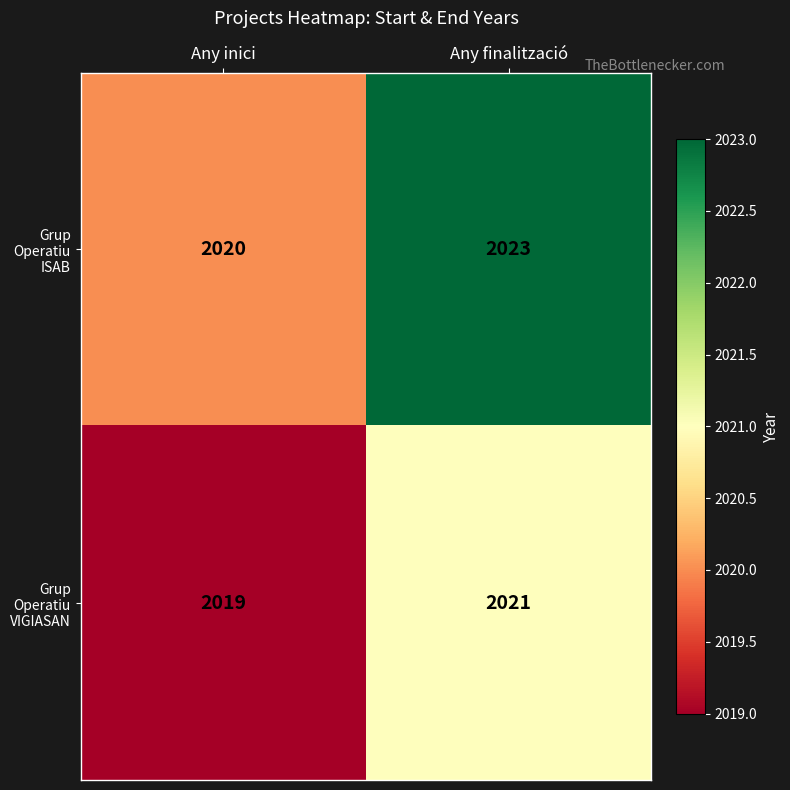

List the labels in order of Grup Operatiu VIGIASAN value, smallest first.

Any inici, Any finalització